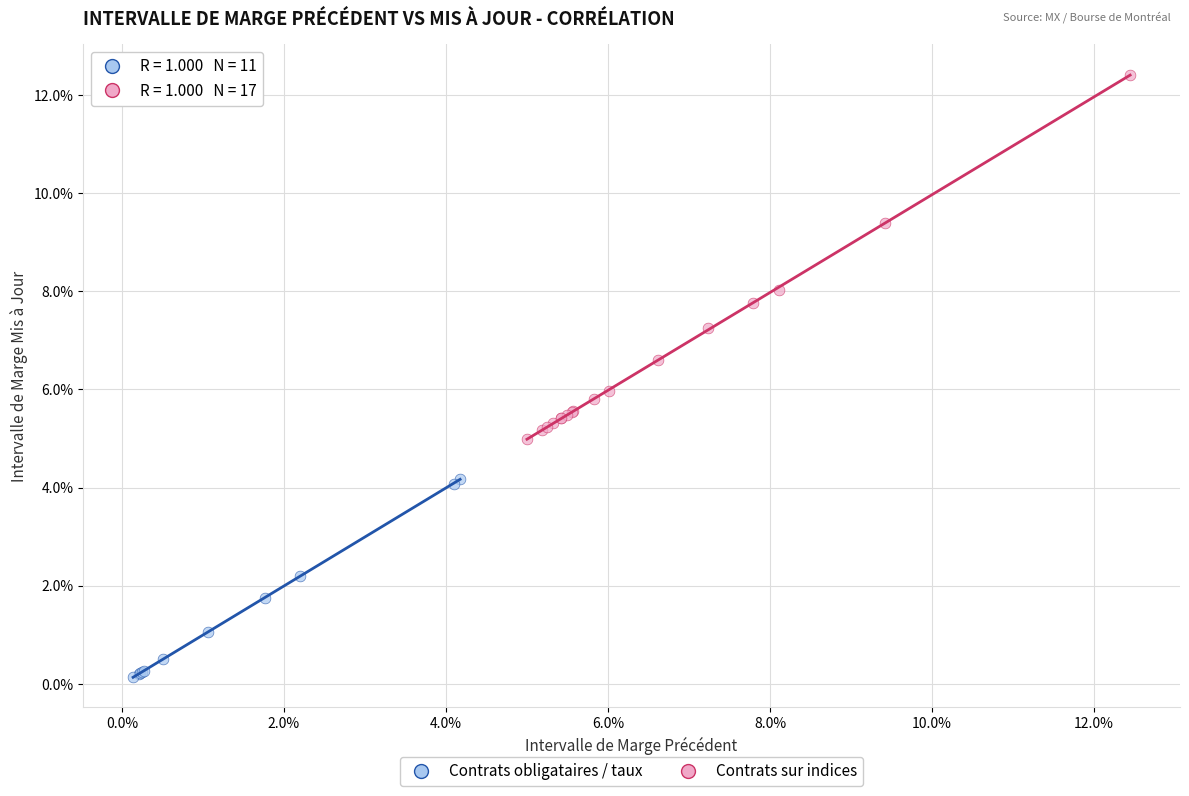

Which series reaches the minimum Y coordinate?

Contrats obligataires / taux